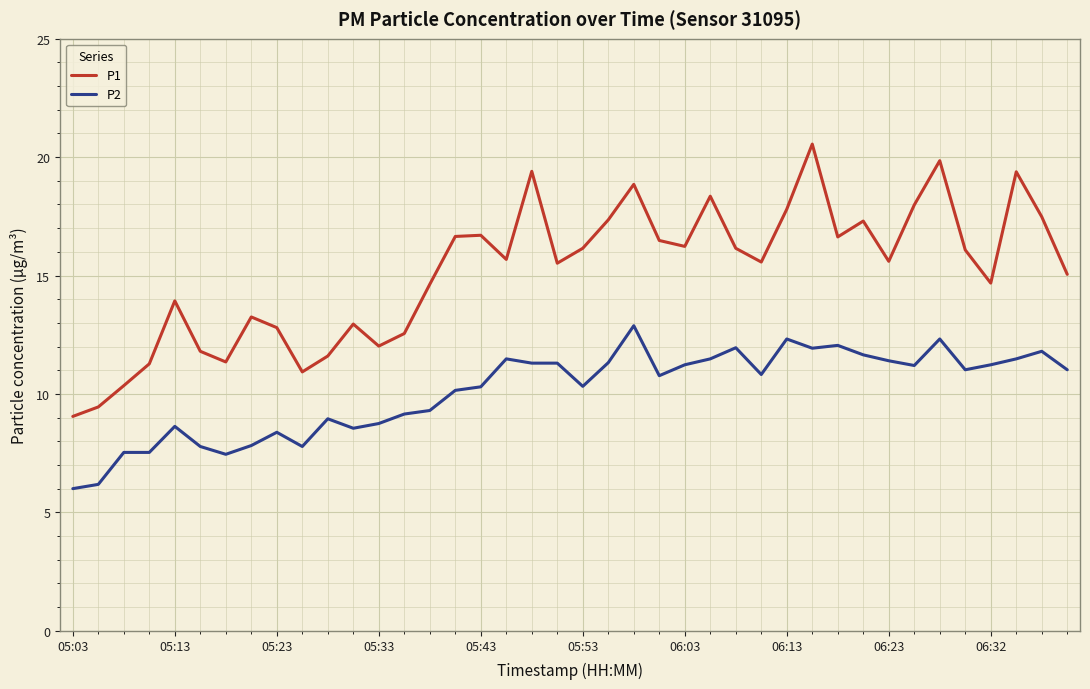

List the series in order of their overall mean, highest first.

P1, P2